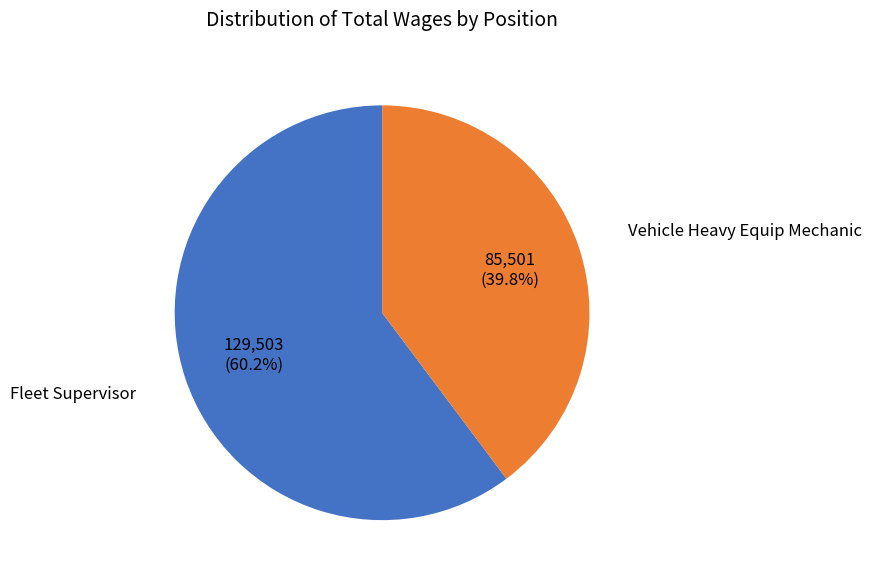

Is there any slice that represents more than half of the pie?

Yes